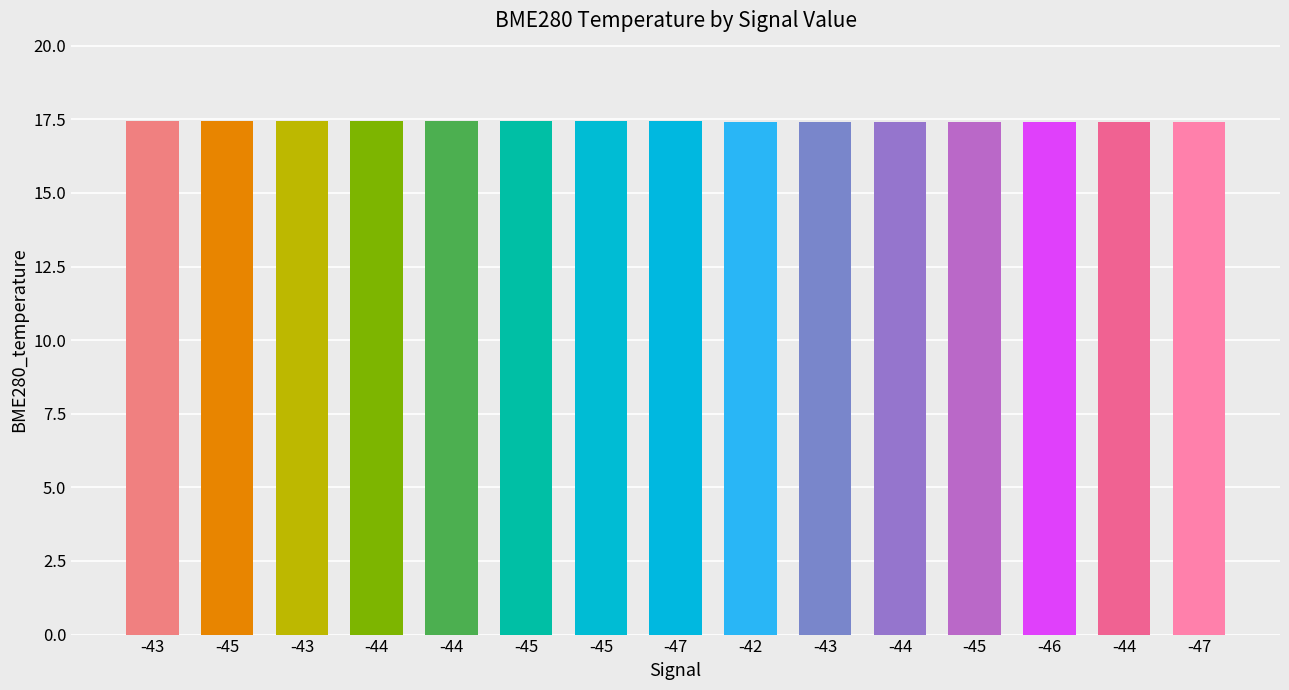

How many bars are there in total?

15